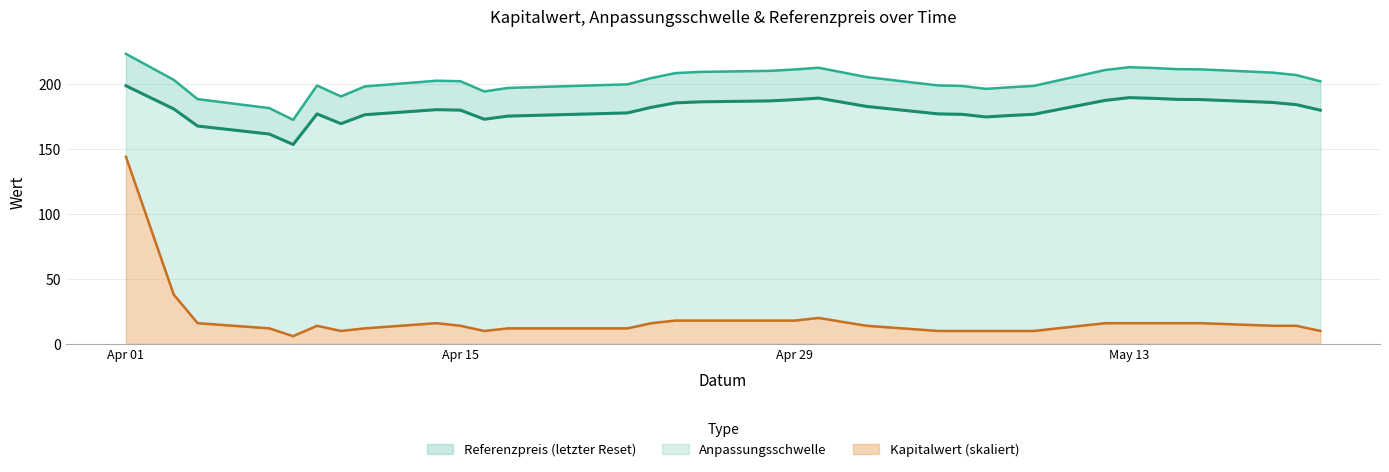

What is the sum of all Anpassungsschwelle values?

5944.4